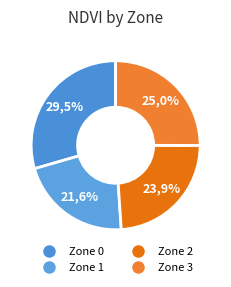

How many slices are in this pie chart?

4